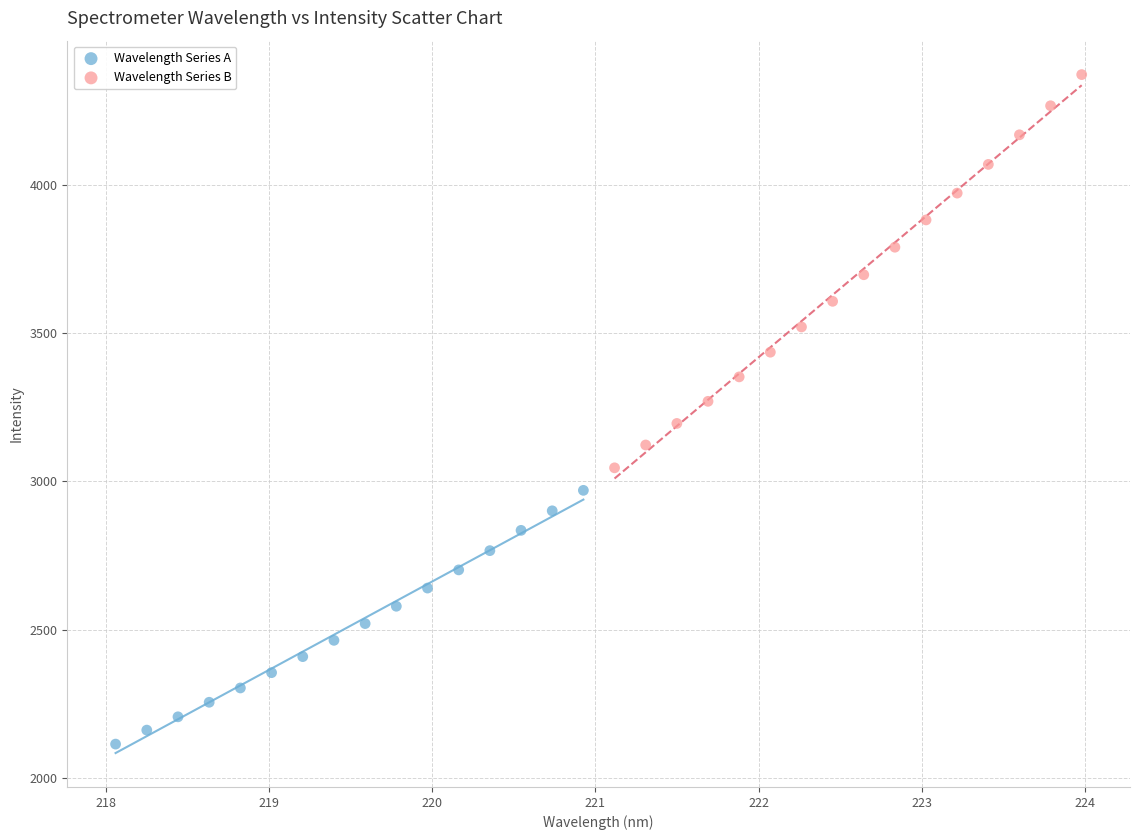

Which series contains the lowest Y value?

Wavelength Series A